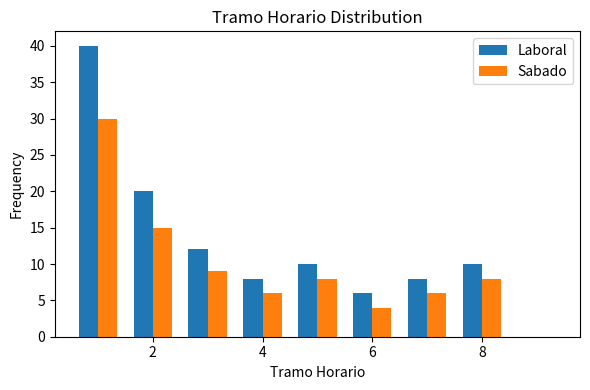

Reading left to right, list every range on the x-axis with the height of the bar of each series over it. Neither the bar edges nor the heights are printed on the chart, so give them approximately, as read against the axes.

0.5 to 1.5: Laboral=40	Sabado=30
1.5 to 2.5: Laboral=20	Sabado=15
2.5 to 3.5: Laboral=12	Sabado=9
3.5 to 4.5: Laboral=8	Sabado=6
4.5 to 5.5: Laboral=10	Sabado=8
5.5 to 6.5: Laboral=6	Sabado=4
6.5 to 7.5: Laboral=8	Sabado=6
7.5 to 8.5: Laboral=10	Sabado=8
8.5 to 9.5: Laboral=0	Sabado=0